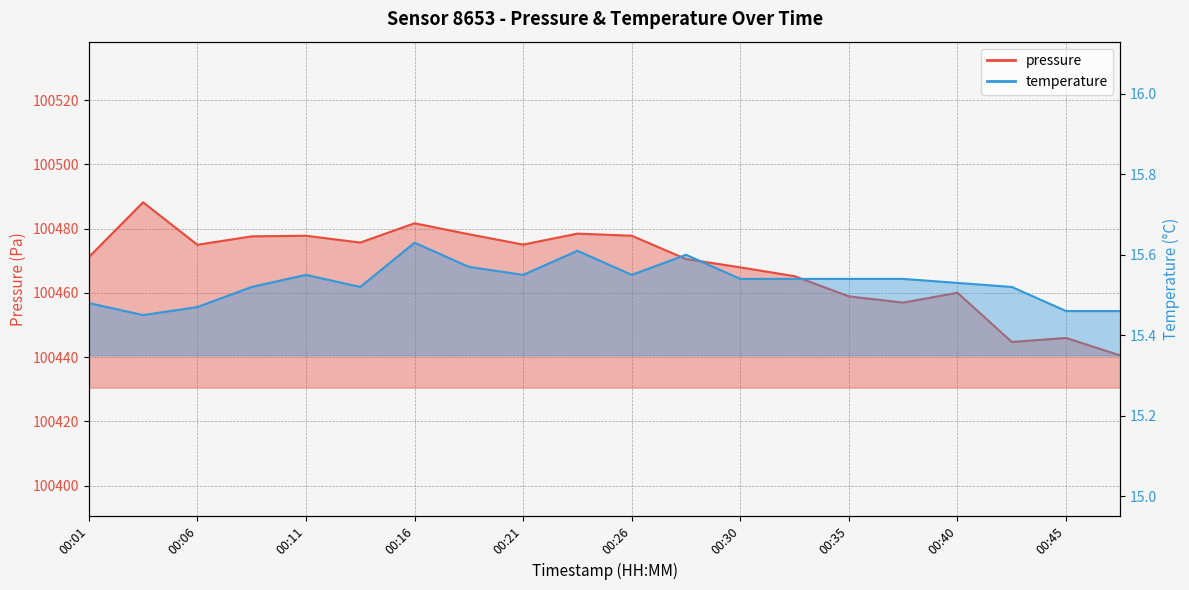

Reading left to right, transcribe all the data shown in this chart.

pressure: 00:01=100471.1	00:04=100488.2	00:06=100474.9	00:08=100477.6	00:11=100477.8	00:13=100475.6	00:16=100481.6	00:18=100478.2	00:21=100475.0	00:23=100478.4	00:26=100477.8	00:28=100470.5	00:30=100467.9	00:33=100465.2	00:35=100458.9	00:38=100456.9	00:40=100460.0	00:43=100444.7	00:45=100445.9	00:48=100440.5
temperature: 00:01=15.5	00:04=15.4	00:06=15.5	00:08=15.5	00:11=15.6	00:13=15.5	00:16=15.6	00:18=15.6	00:21=15.6	00:23=15.6	00:26=15.6	00:28=15.6	00:30=15.5	00:33=15.5	00:35=15.5	00:38=15.5	00:40=15.5	00:43=15.5	00:45=15.5	00:48=15.5